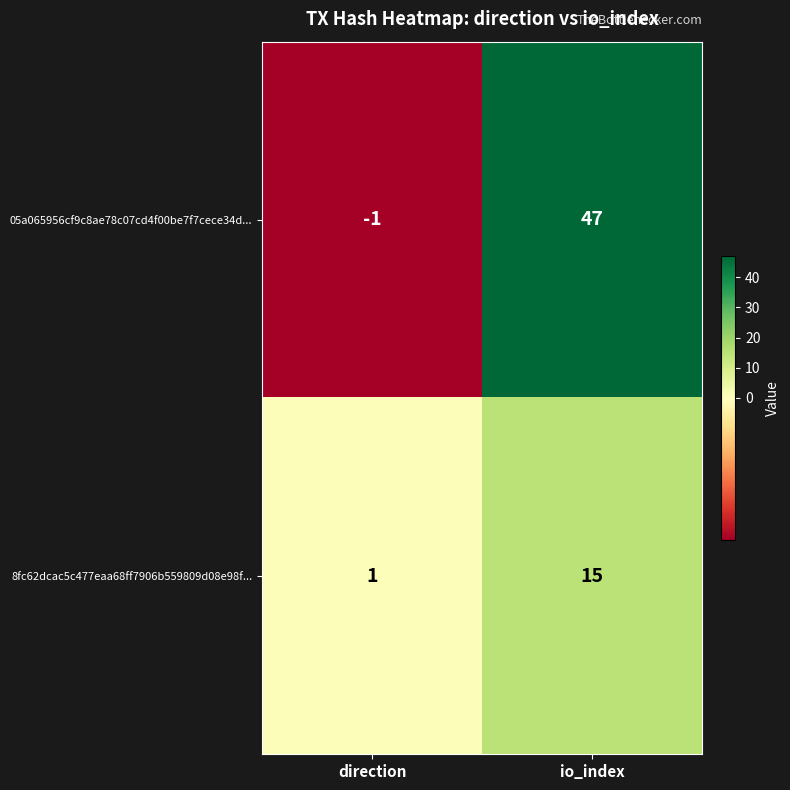

Reading left to right, what are all the values shown in this chart?

05a065956cf9c8ae78c07cd4f00be7f7cece34d...: -1	47
8fc62dcac5c477eaa68ff7906b559809d08e98f...: 1	15